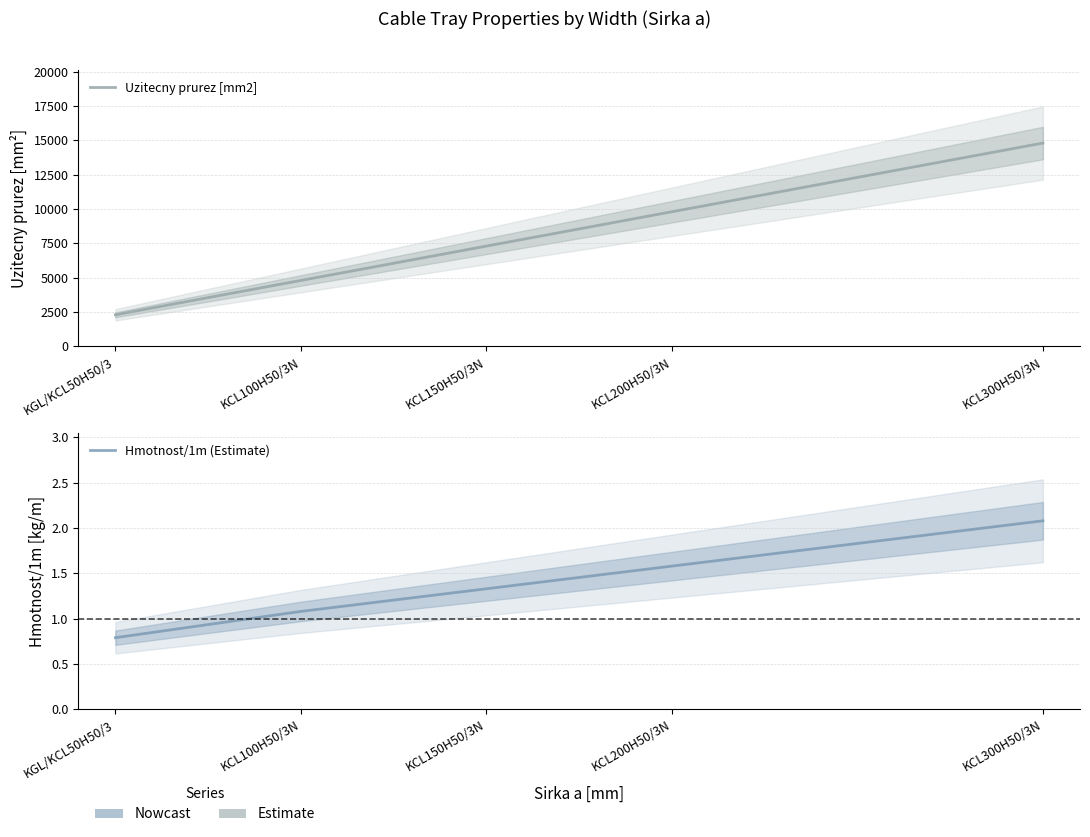

How many lines are shown in the chart?

2